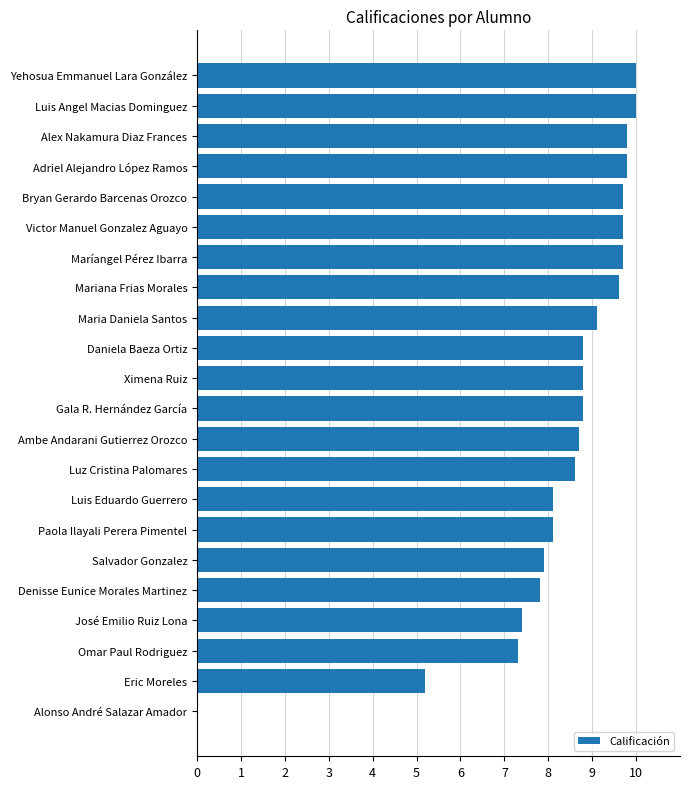

Reading bottom to top, transcribe all the data shown in this chart.

Alonso André Salazar Amador=0.0	Eric Moreles=5.2	Omar Paul Rodriguez=7.3	José Emilio Ruiz Lona=7.4	Denisse Eunice Morales Martinez=7.8	Salvador Gonzalez=7.9	Paola Ilayali Perera Pimentel=8.1	Luis Eduardo Guerrero=8.1	Luz Cristina Palomares=8.6	Ambe Andarani Gutierrez Orozco=8.7	Gala R. Hernández García=8.8	Ximena Ruiz=8.8	Daniela Baeza Ortiz=8.8	Maria Daniela Santos=9.1	Mariana Frias Morales=9.6	Maríangel Pérez Ibarra=9.7	Victor Manuel Gonzalez Aguayo=9.7	Bryan Gerardo Barcenas Orozco=9.7	Adriel Alejandro López Ramos=9.8	Alex Nakamura Diaz Frances=9.8	Luis Angel Macias Dominguez=10.0	Yehosua Emmanuel Lara González=10.0